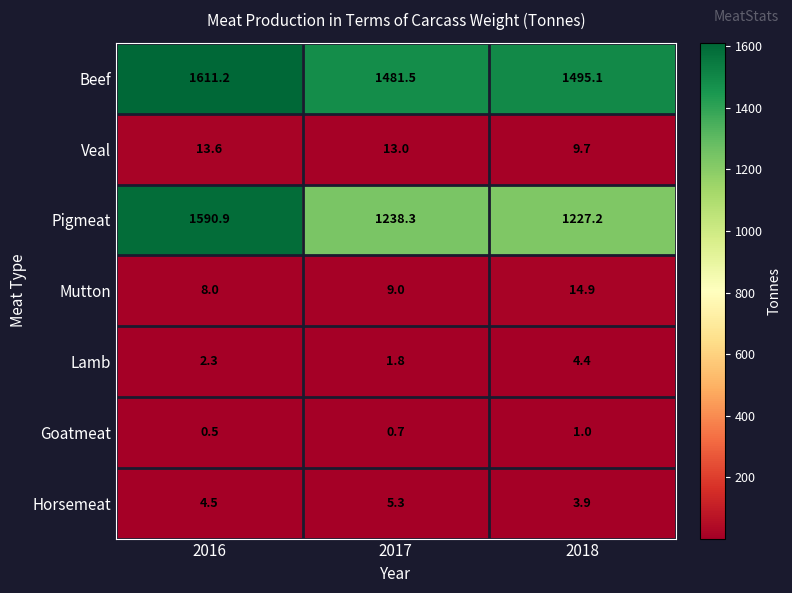

The value of Veal at 2018 is 5.2. True or false?

False